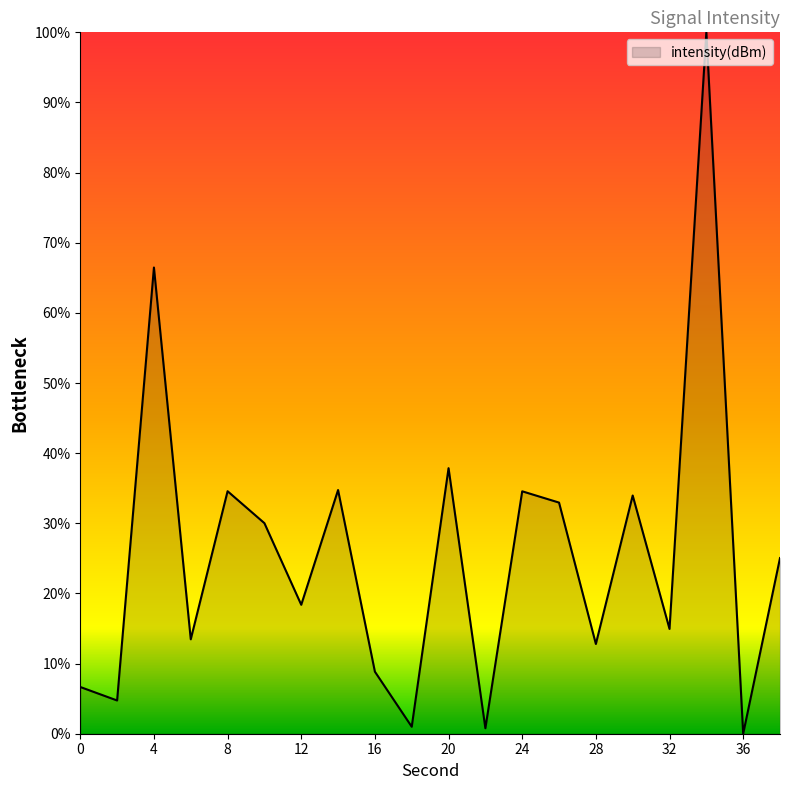

What is the maximum value shown in the chart?

100.0